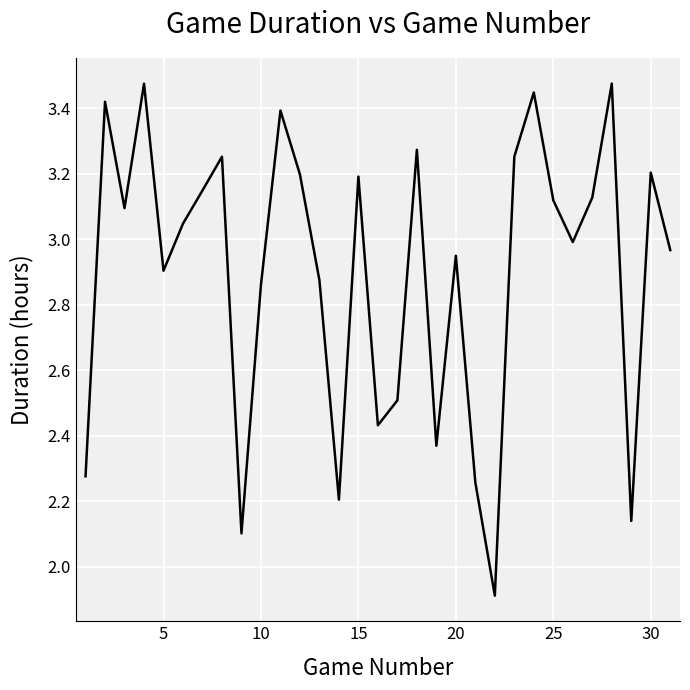

What is the difference between the maximum and minimum values?

1.6